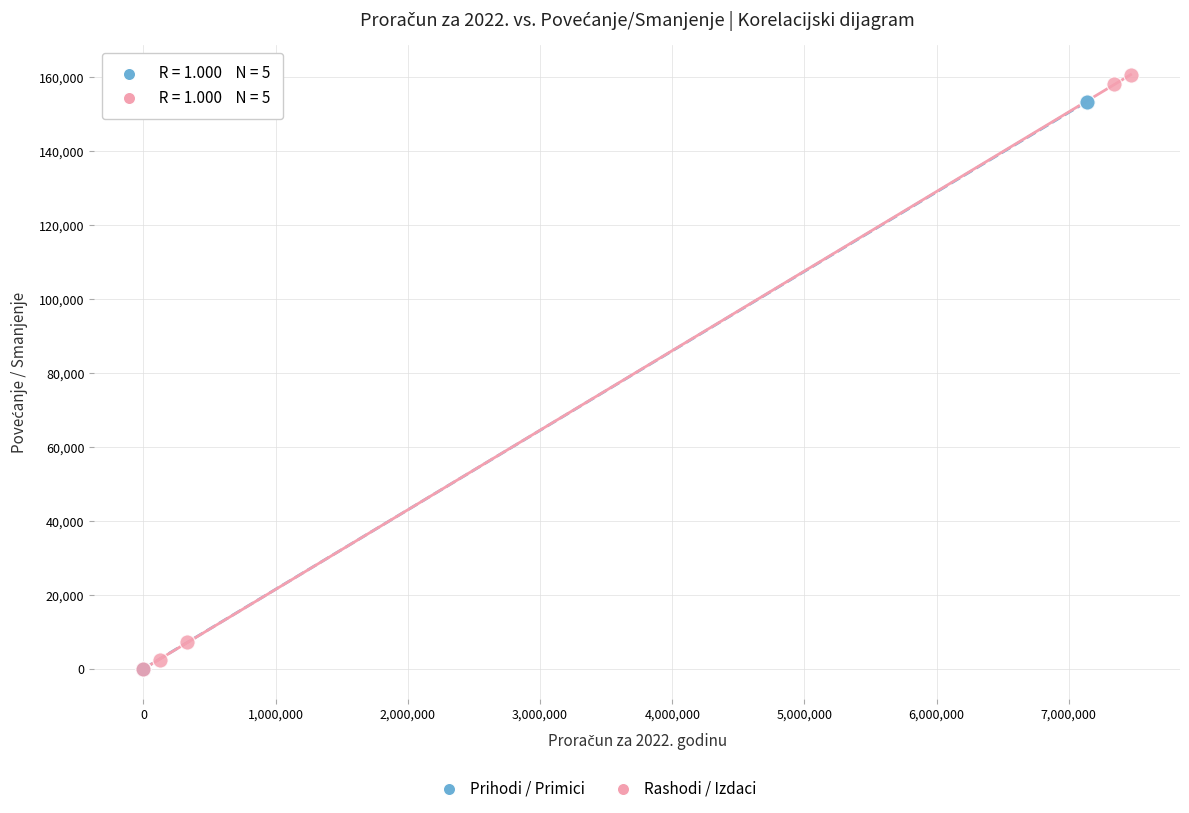

Which series has the widest spread of Y values?

Rashodi / Izdaci